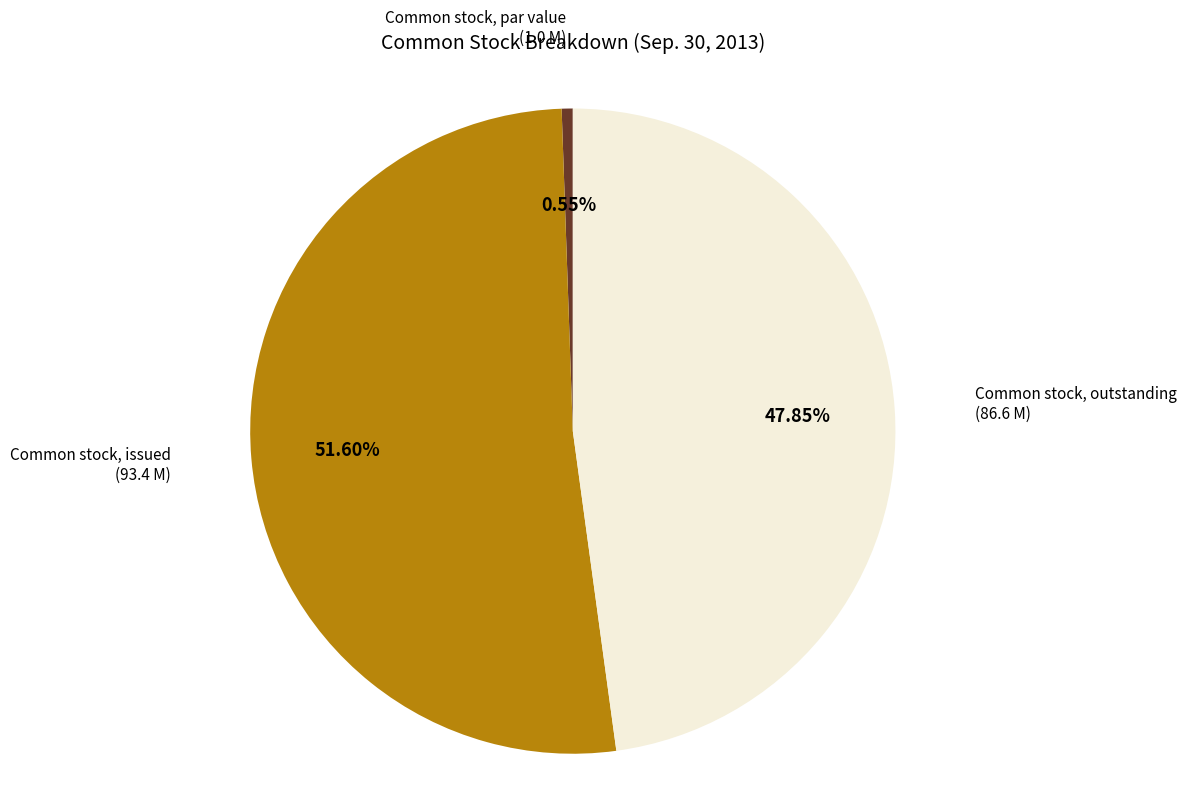

Does any single category account for the majority?

Yes